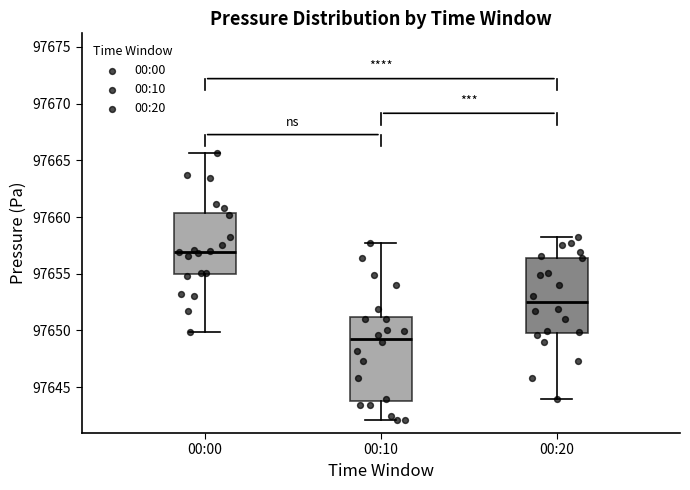

Which box's median line is the lowest?

00:10